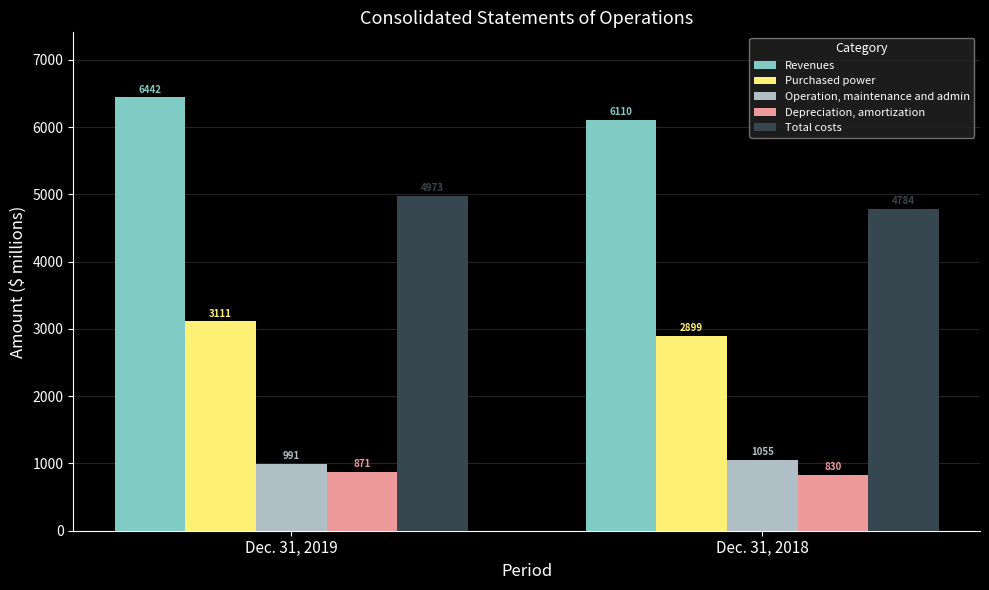

What is the greatest value displayed?

6442